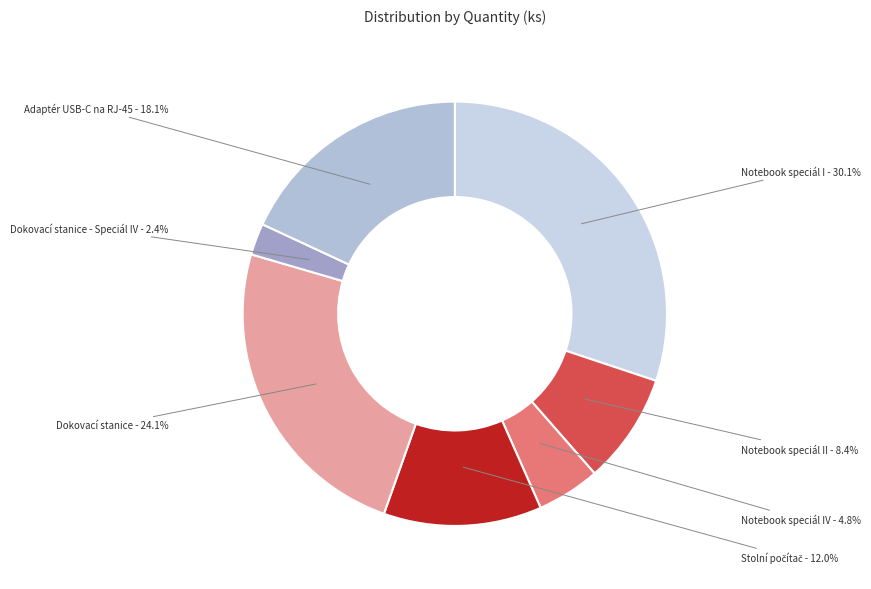

To the nearest percent, what is the combined percentage of Notebook speciál I and Dokovací stanice?

54%